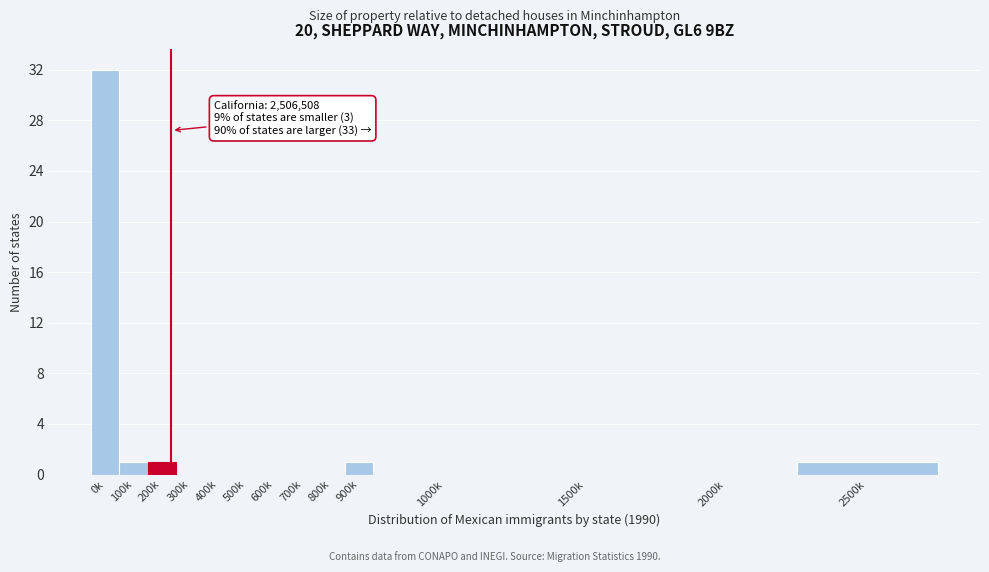

Reading left to right, list all the values displayed in this chart.

0k=32	100k=1	200k=1	300k=0	400k=0	500k=0	600k=0	700k=0	800k=0	900k=1	1000k=0	1500k=0	2000k=0	2500k=1